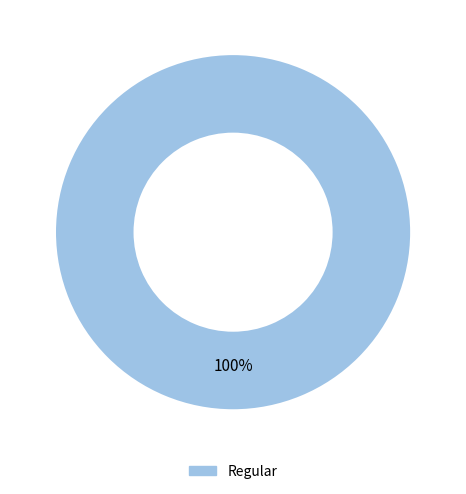

Does any single category account for the majority?

Yes